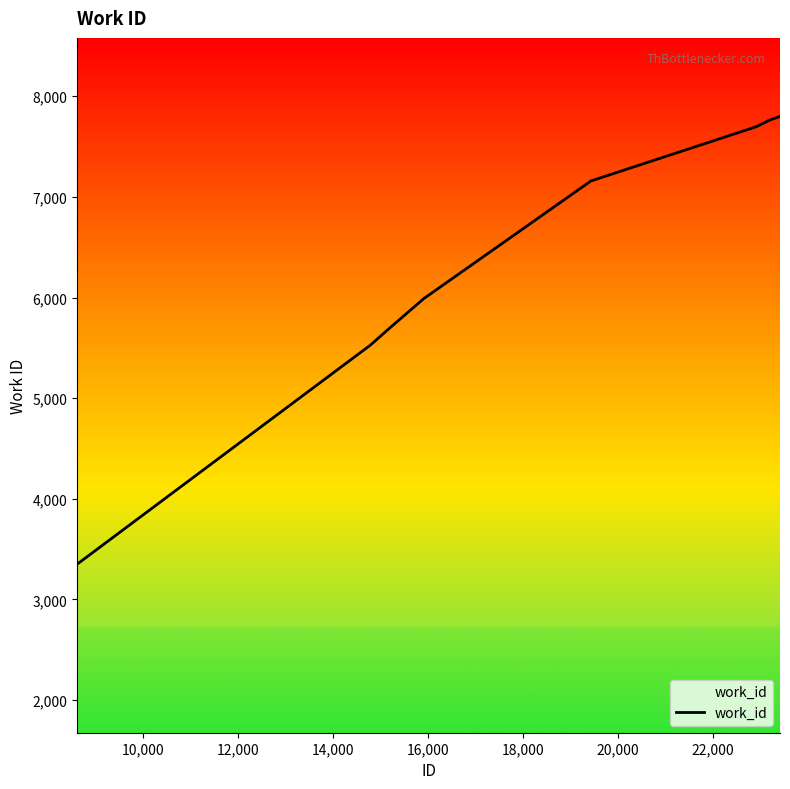

What is the difference between the maximum and minimum values?

4450